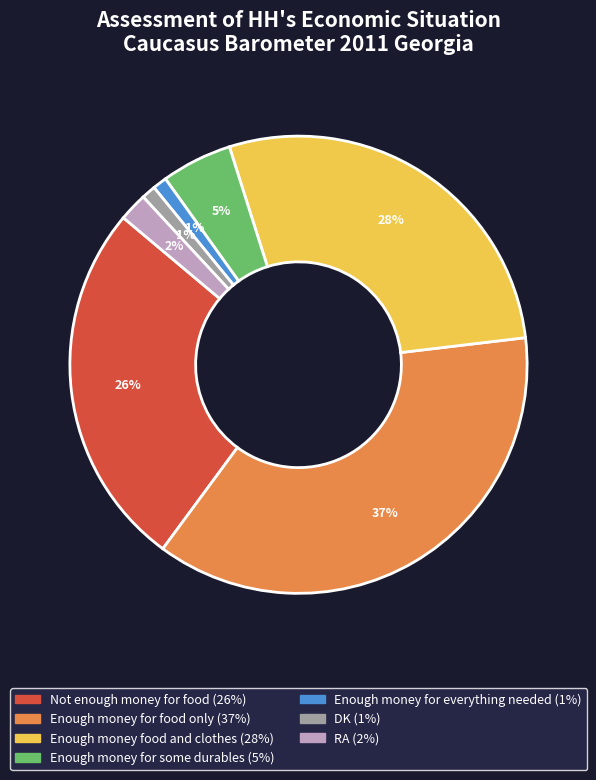

To the nearest percent, what is the combined percentage of RA and Not enough money for food?

28%